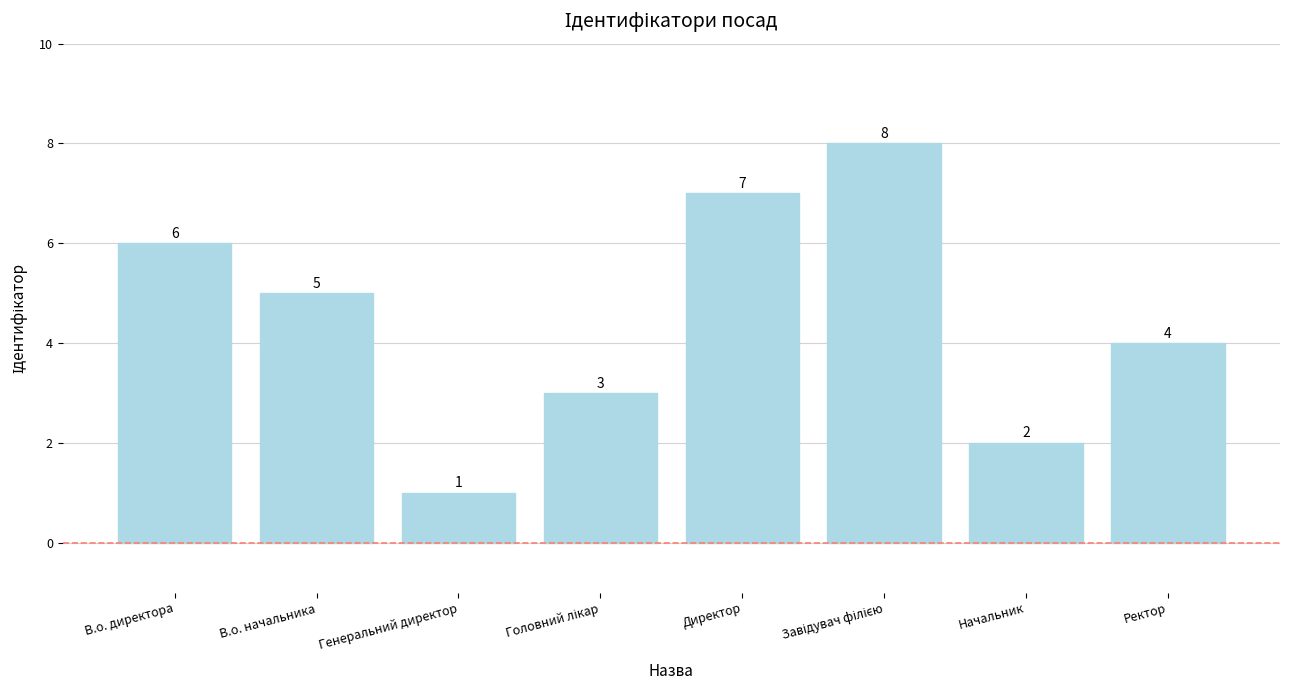

At which label does the data first exceed 5?

В.о. директора